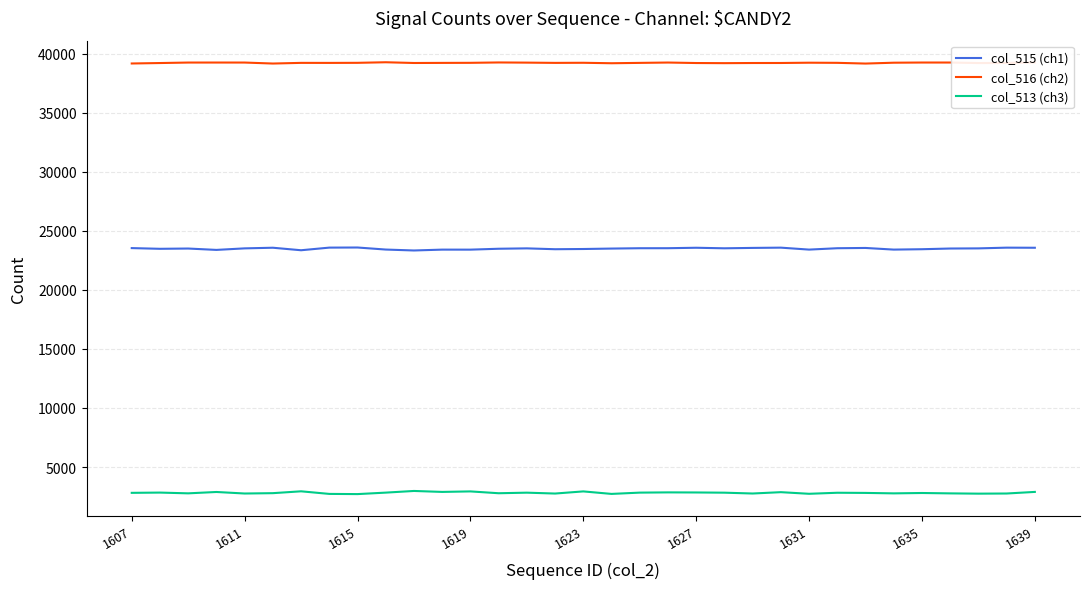

True or false: col_513 (ch3) and col_515 (ch1) intersect in this chart.

False